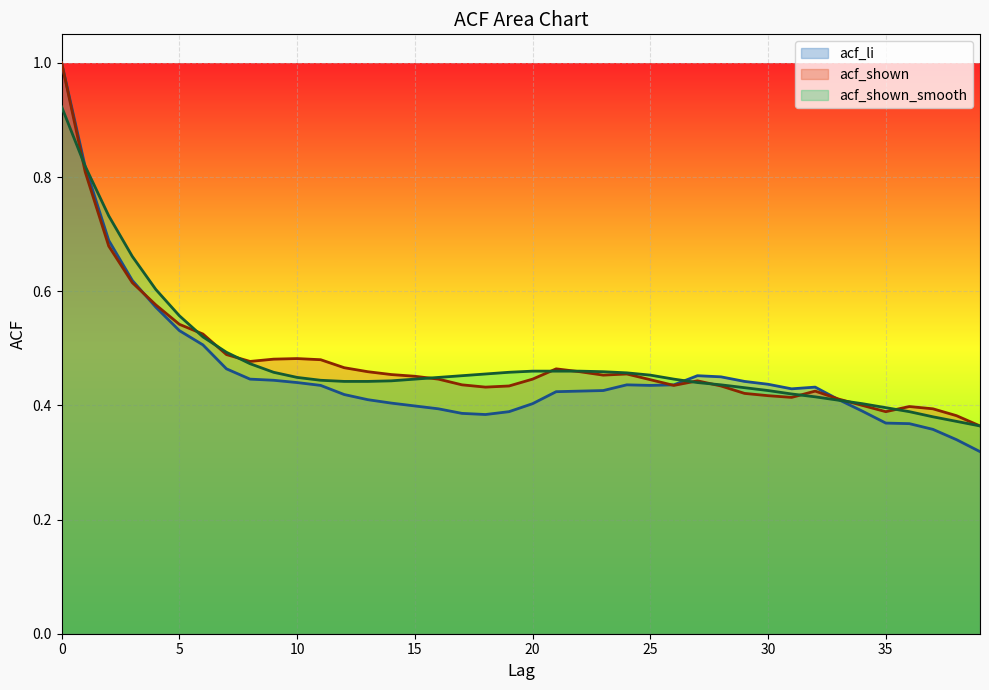

At 27, list the series in order from smallest to largest.

acf_shown_smooth, acf_shown, acf_li